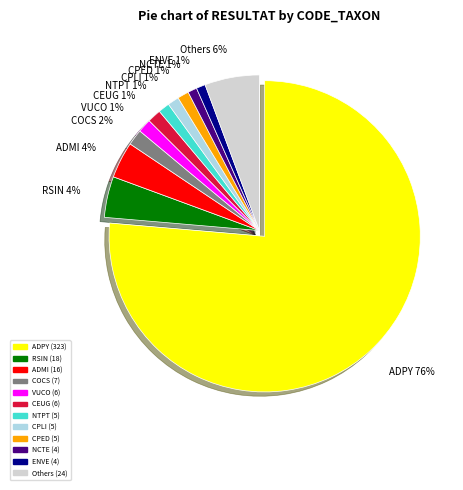

Which slice is the largest?

ADPY 76%